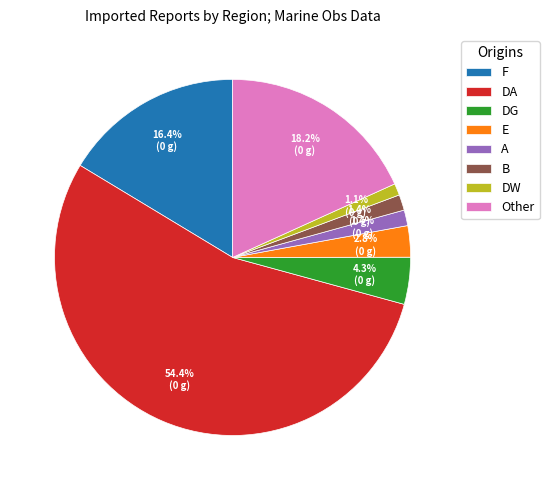

Which category has the biggest portion of the pie?

DA